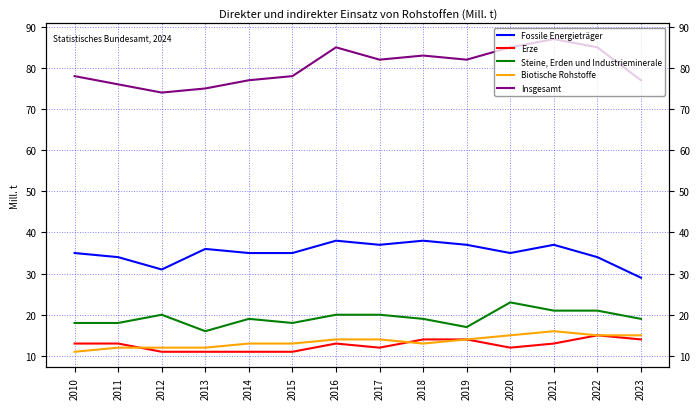

At 2022, list the series in order from smallest to largest.

Erze, Biotische Rohstoffe, Steine, Erden und Industrieminerale, Fossile Energieträger, Insgesamt